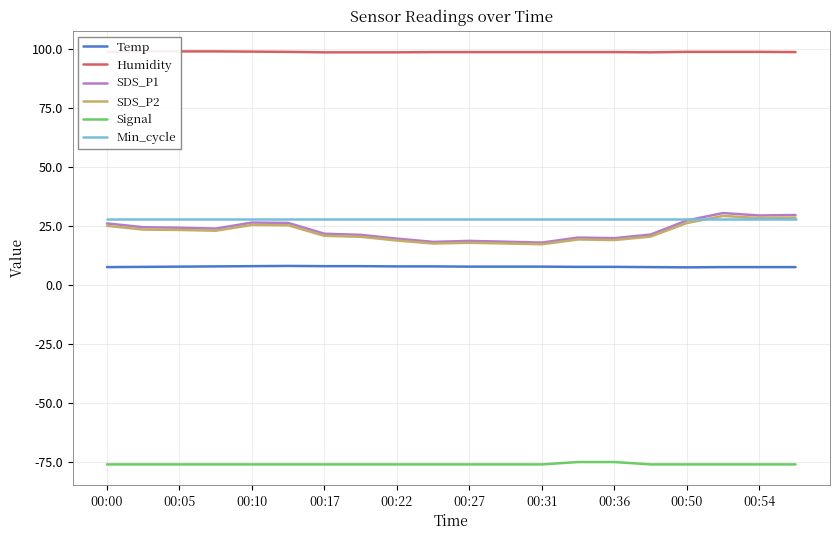

Is the value of SDS_P2 at 00:31 greater than the value of Signal at 00:27?

Yes